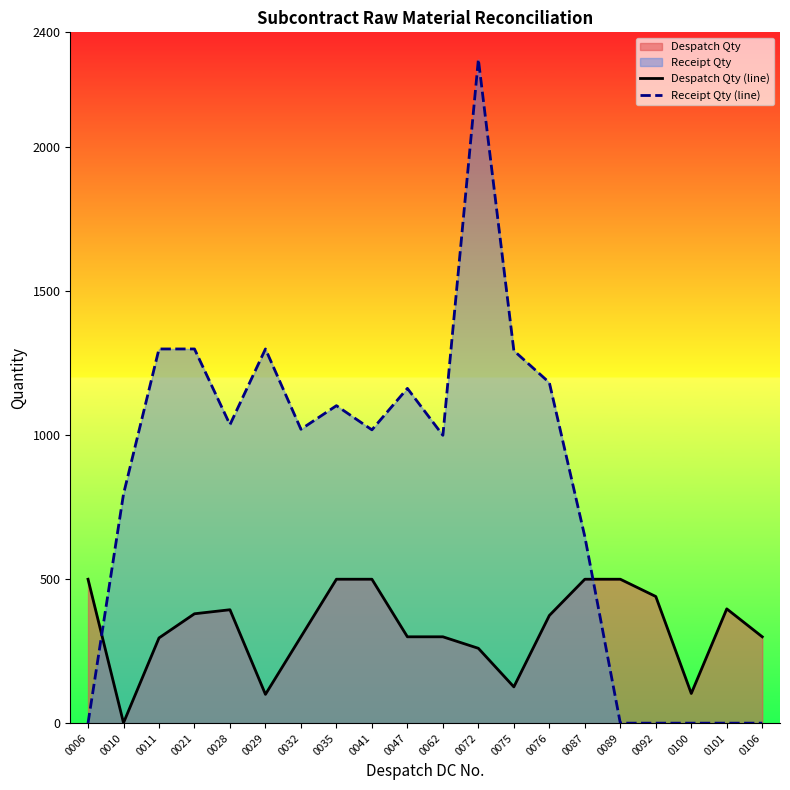

True or false: Receipt Qty (line) and Despatch Qty (line) intersect in this chart.

True